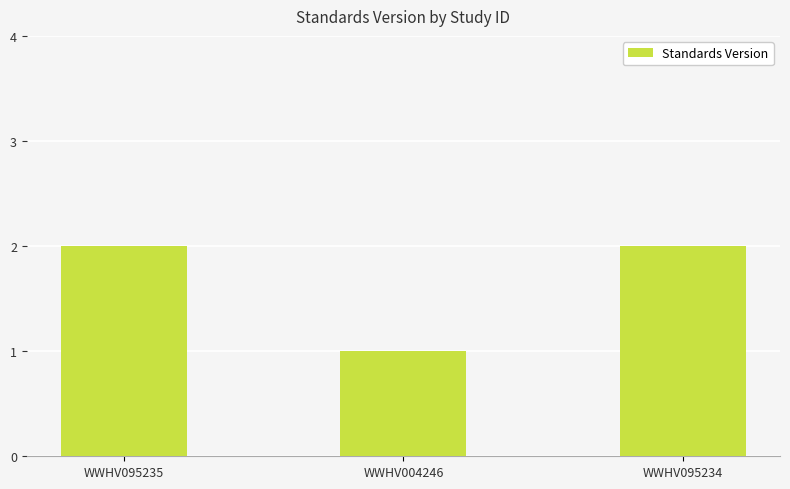

Between WWHV004246 and WWHV095235, which is larger?

WWHV095235